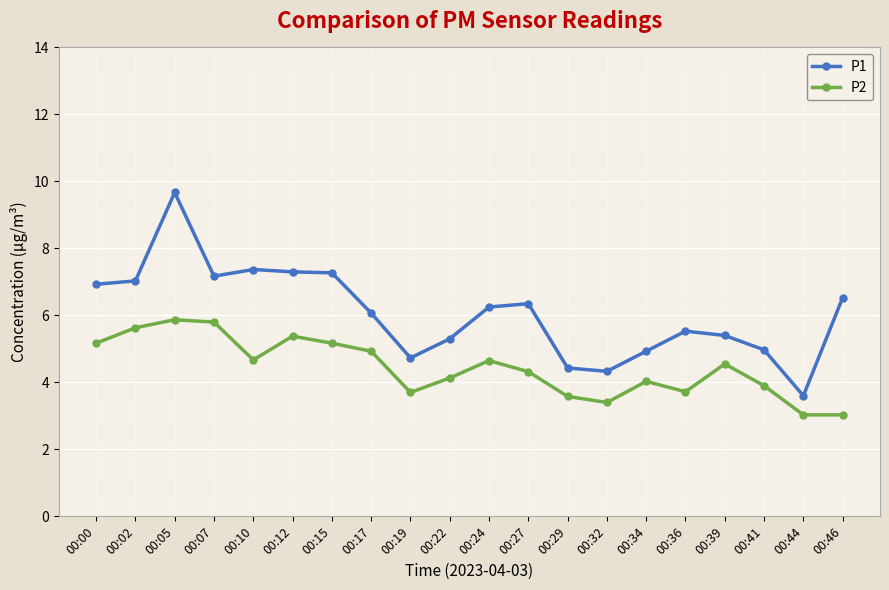

True or false: P1 and P2 intersect in this chart.

False